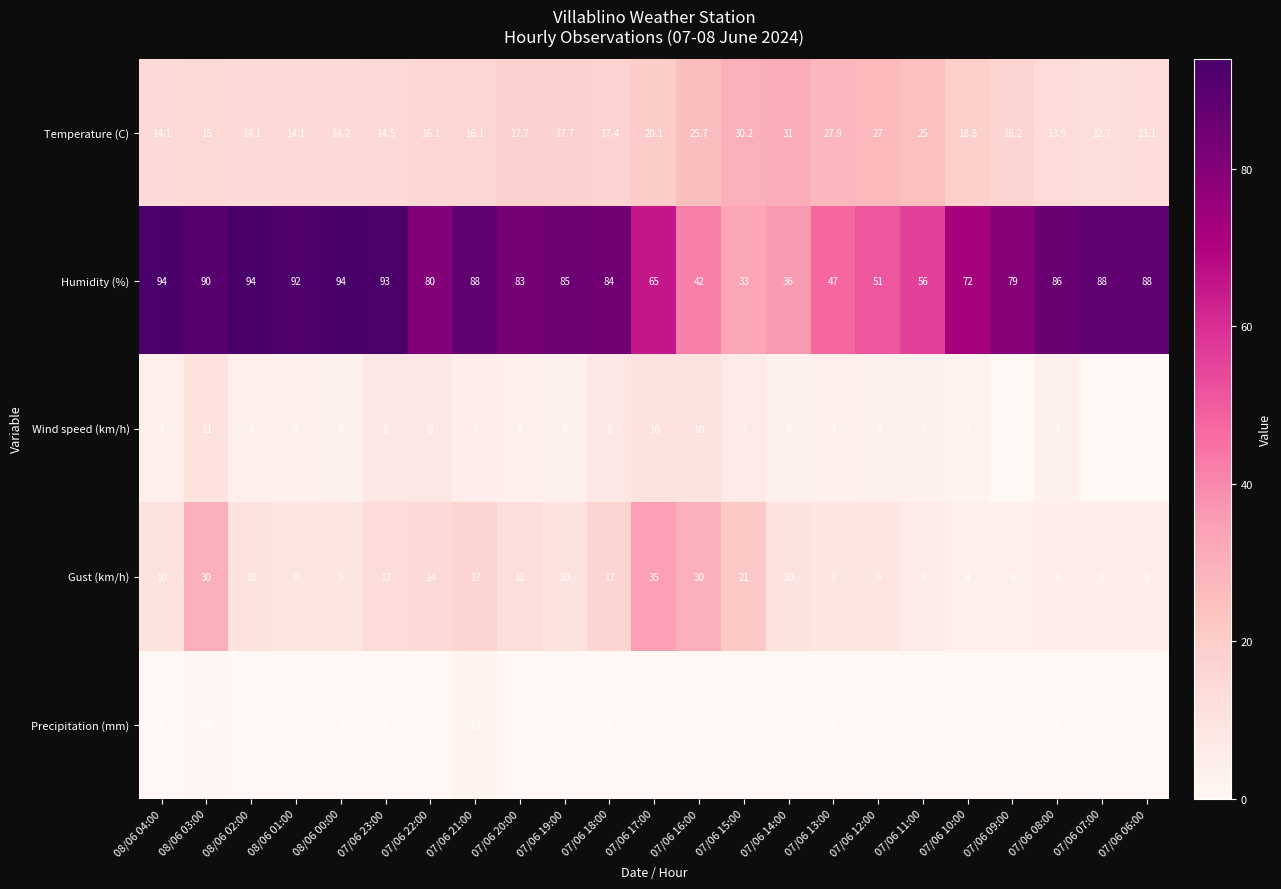

What is the sum of the Wind speed (km/h) values at 07/06 18:00 and 07/06 06:00?

8.0